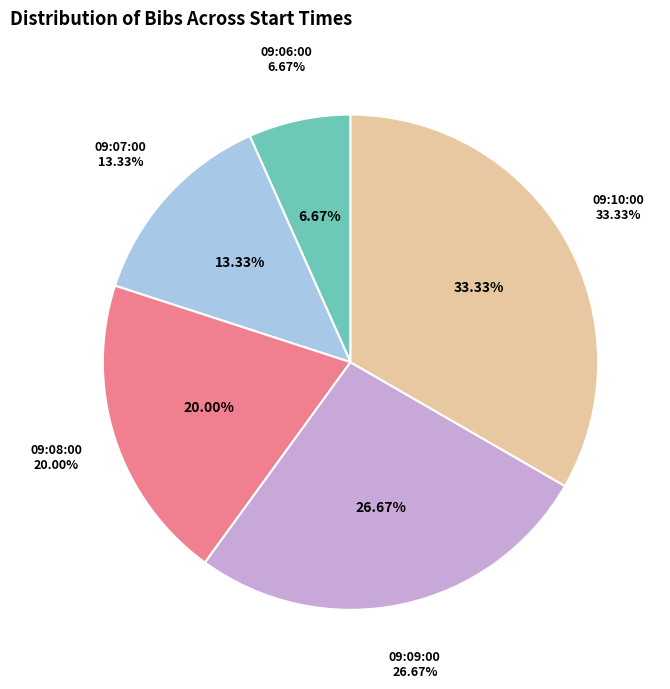

The 09:09:00 slice represents 14% of the pie. True or false?

False